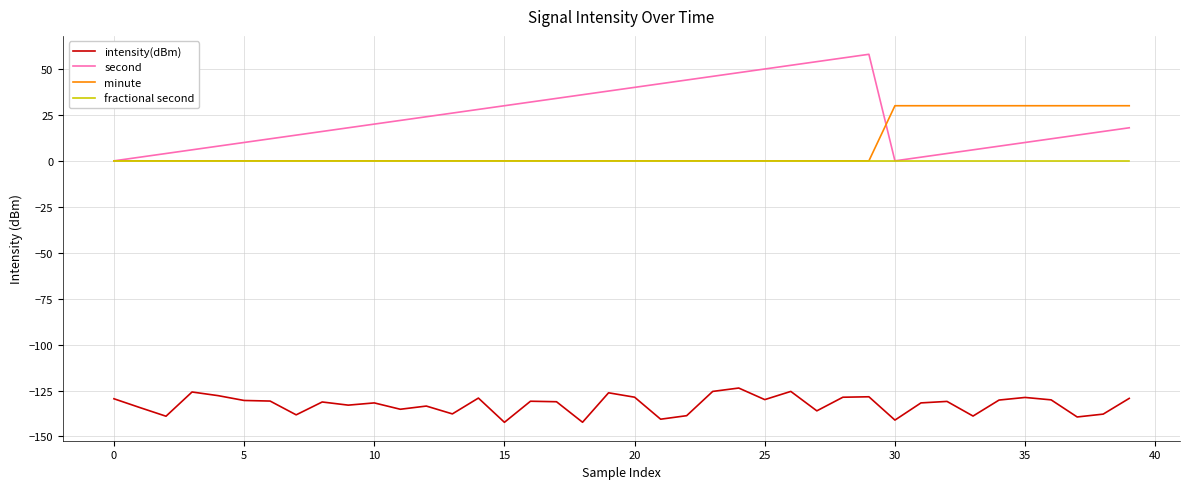

What is the greatest value displayed?

58.0